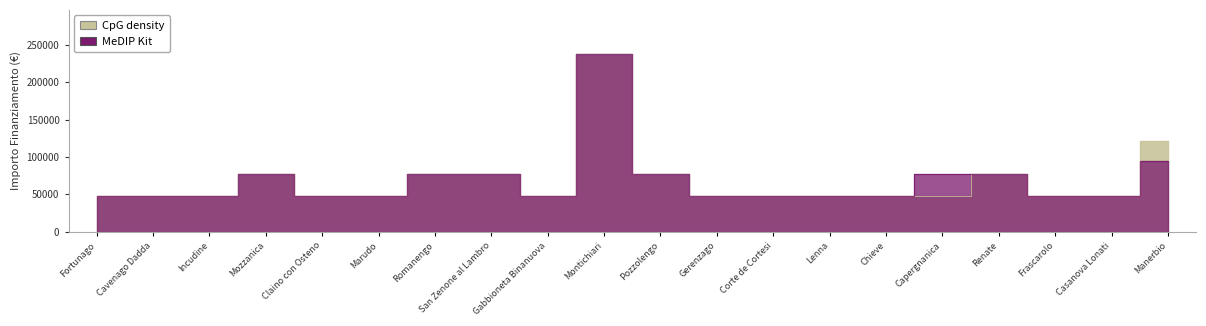

What is the sum of all CpG density values?

1365709